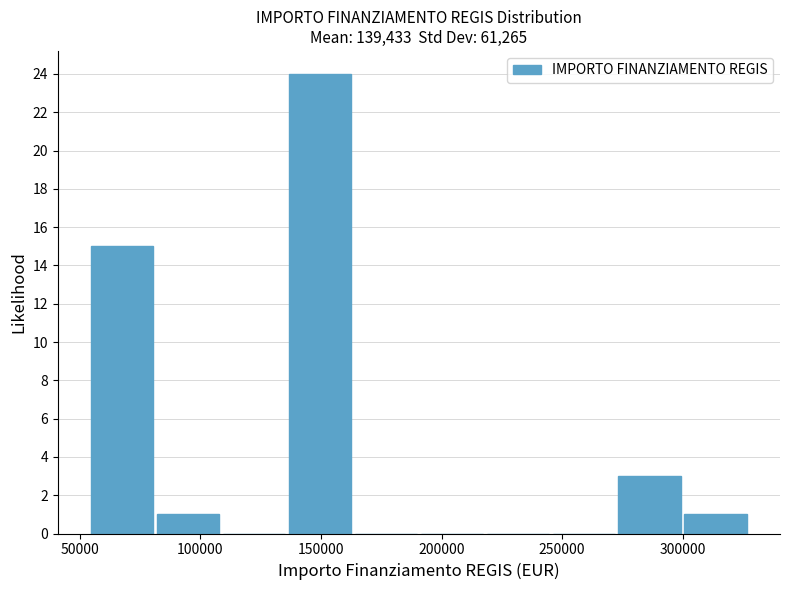

Reading left to right, transcribe this chart: for each bar, give the range it covers on the x-axis and its height. Neither the bar edges nor the heights are printed on the chart, so give them approximately, as read against the axes.

55000 to 80000: 15
80000 to 110000: 1
110000 to 135000: 0
135000 to 165000: 24
165000 to 190000: 0
190000 to 220000: 0
220000 to 245000: 0
245000 to 275000: 0
275000 to 300000: 3
300000 to 330000: 1